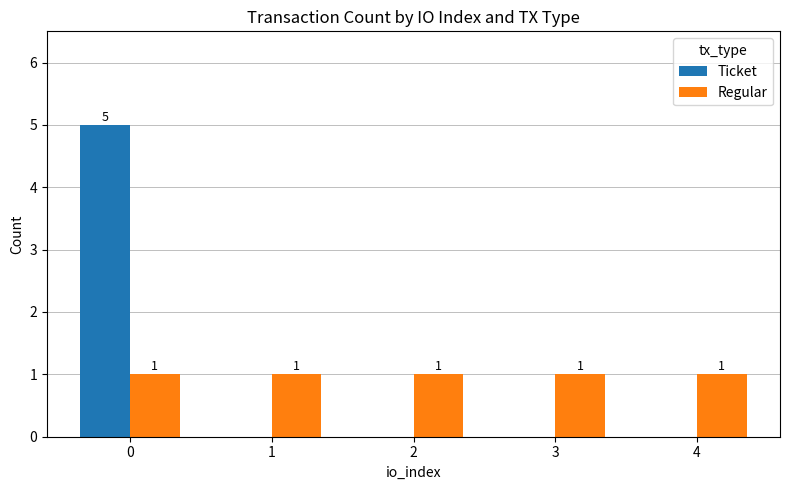

Reading left to right, transcribe all the data shown in this chart.

Ticket: 0=5	1=0	2=0	3=0	4=0
Regular: 0=1	1=1	2=1	3=1	4=1